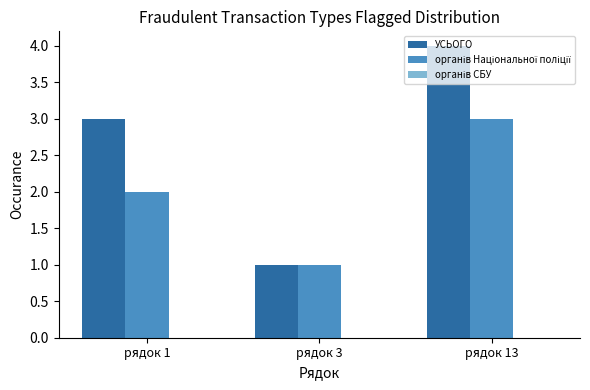

Which series has the largest total across all categories?

УСЬОГО